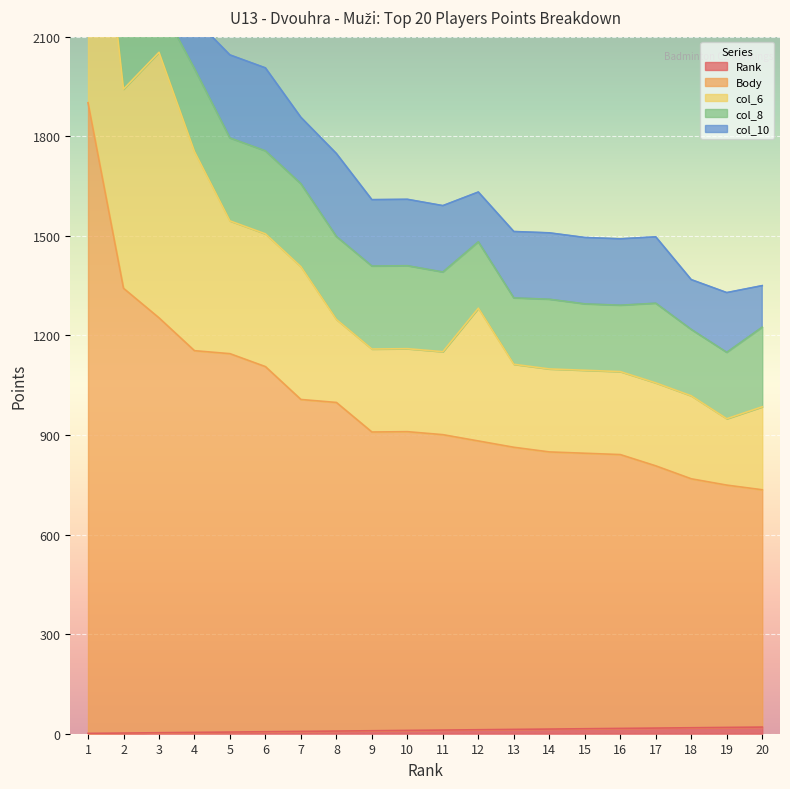

What is the difference between the Rank values at 15 and 16?

1